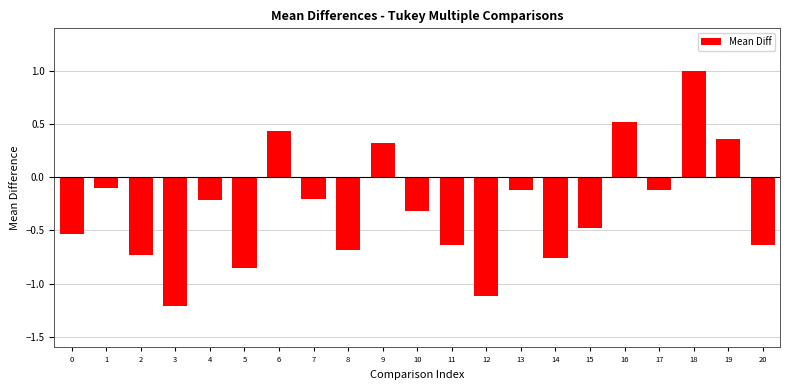

Is it true that the value at 13 is -0.1?

True